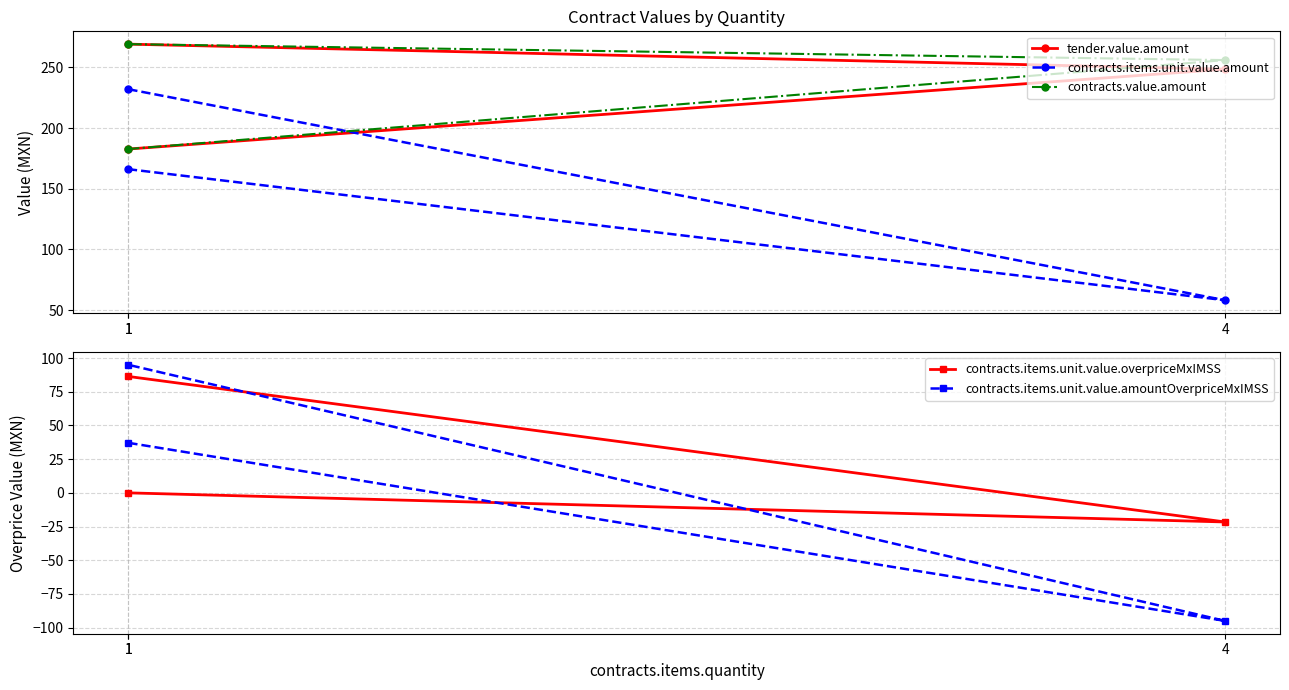

Does the chart have visible grid lines?

Yes